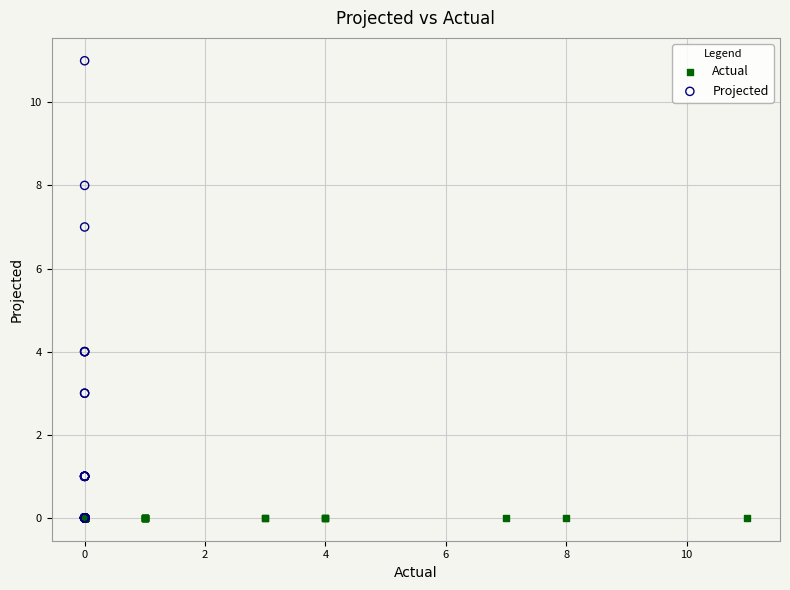

Which series contains the highest Y value?

Projected